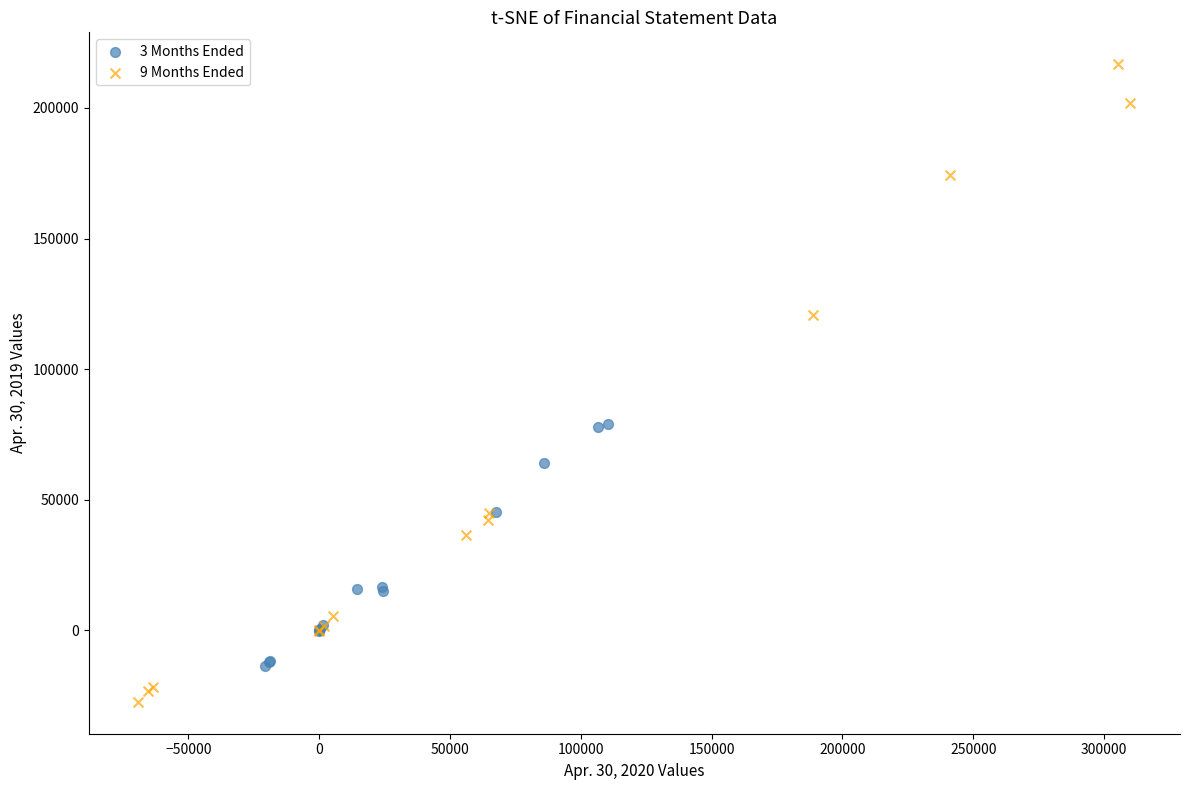

Which series contains the highest Y value?

9 Months Ended